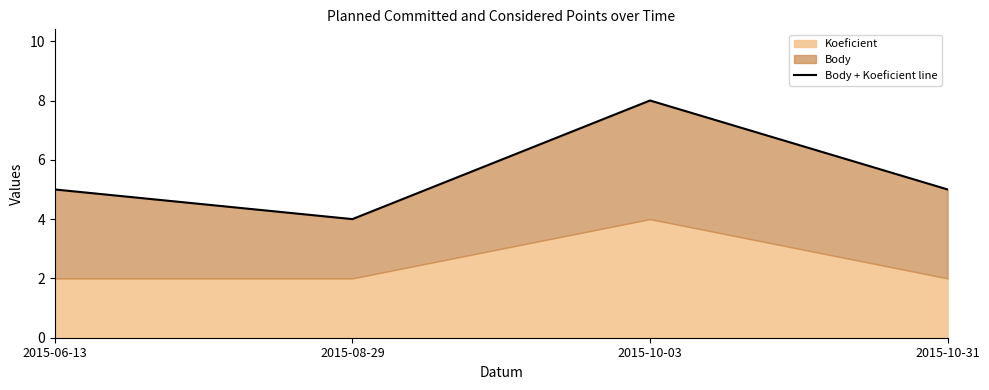

Reading left to right, transcribe all the data shown in this chart.

2015-06-13=5	2015-08-29=4	2015-10-03=8	2015-10-31=5